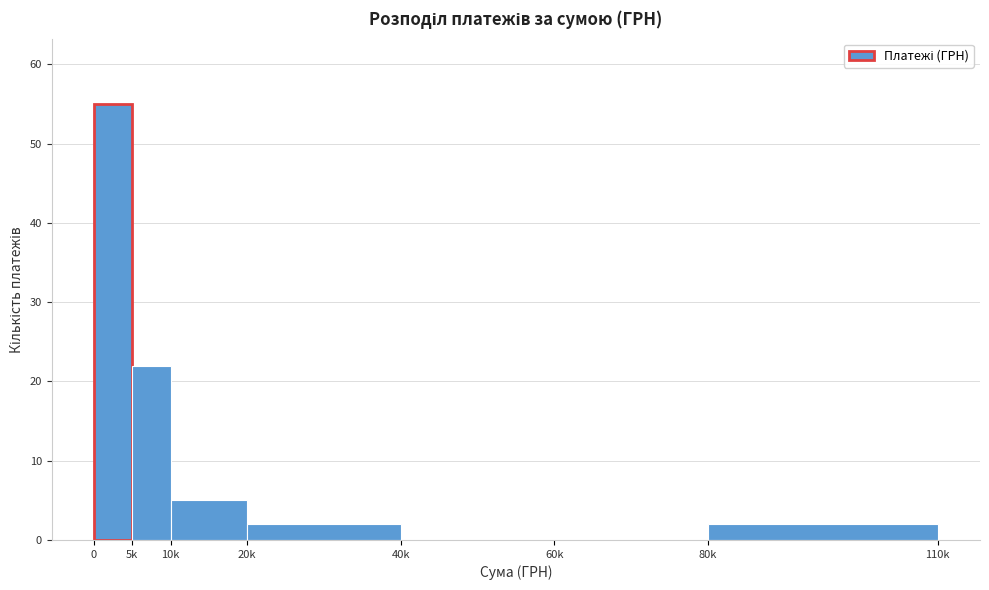

Reading right to left, list all the values displayed in this chart.

80k=2	60k=0	40k=0	20k=2	10k=5	5k=22	0=55